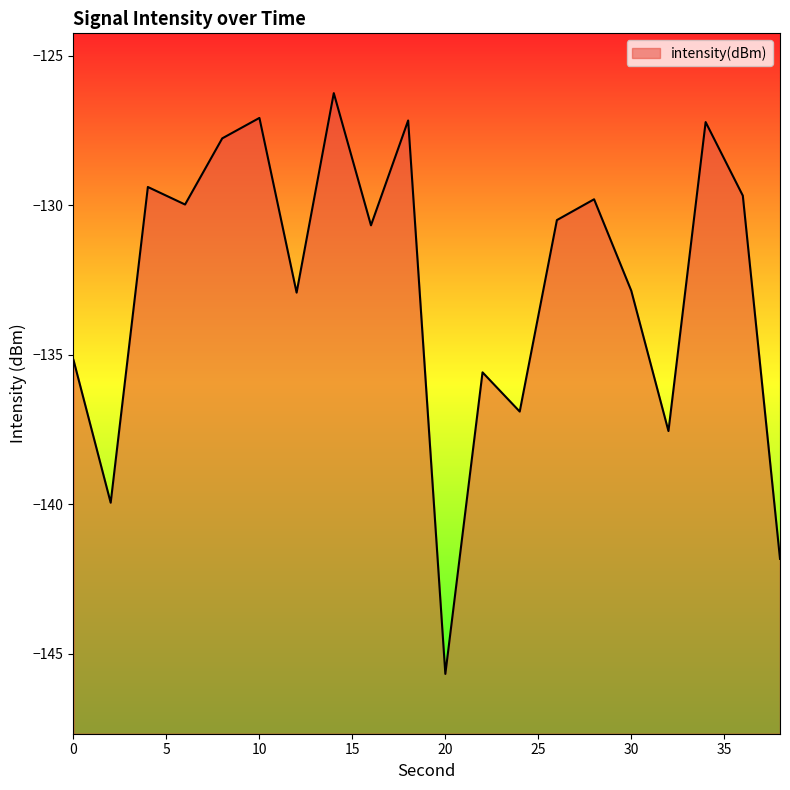

Reading right to left, extract all data points from this chart.

38=-141.8	36=-129.7	34=-127.2	32=-137.5	30=-132.9	28=-129.8	26=-130.5	24=-136.9	22=-135.6	20=-145.7	18=-127.2	16=-130.7	14=-126.2	12=-132.9	10=-127.1	8=-127.8	6=-130.0	4=-129.4	2=-139.9	0=-135.2